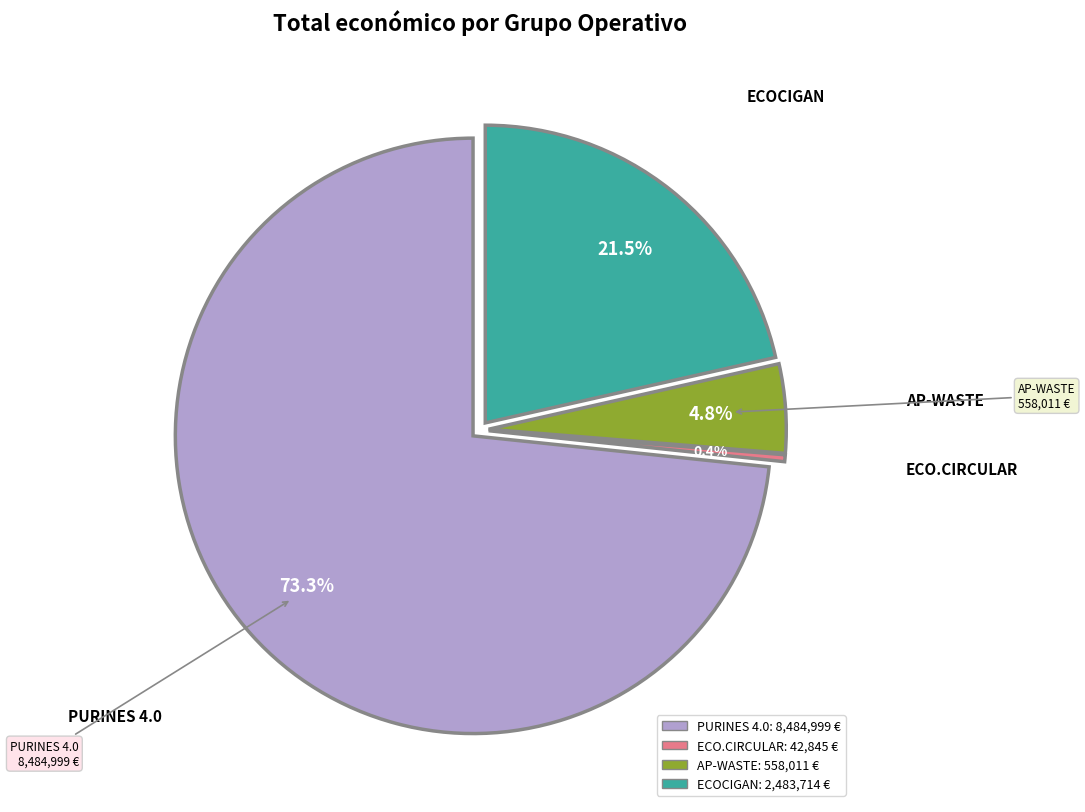

How much of the chart is everything except AP-WASTE?

95.2%